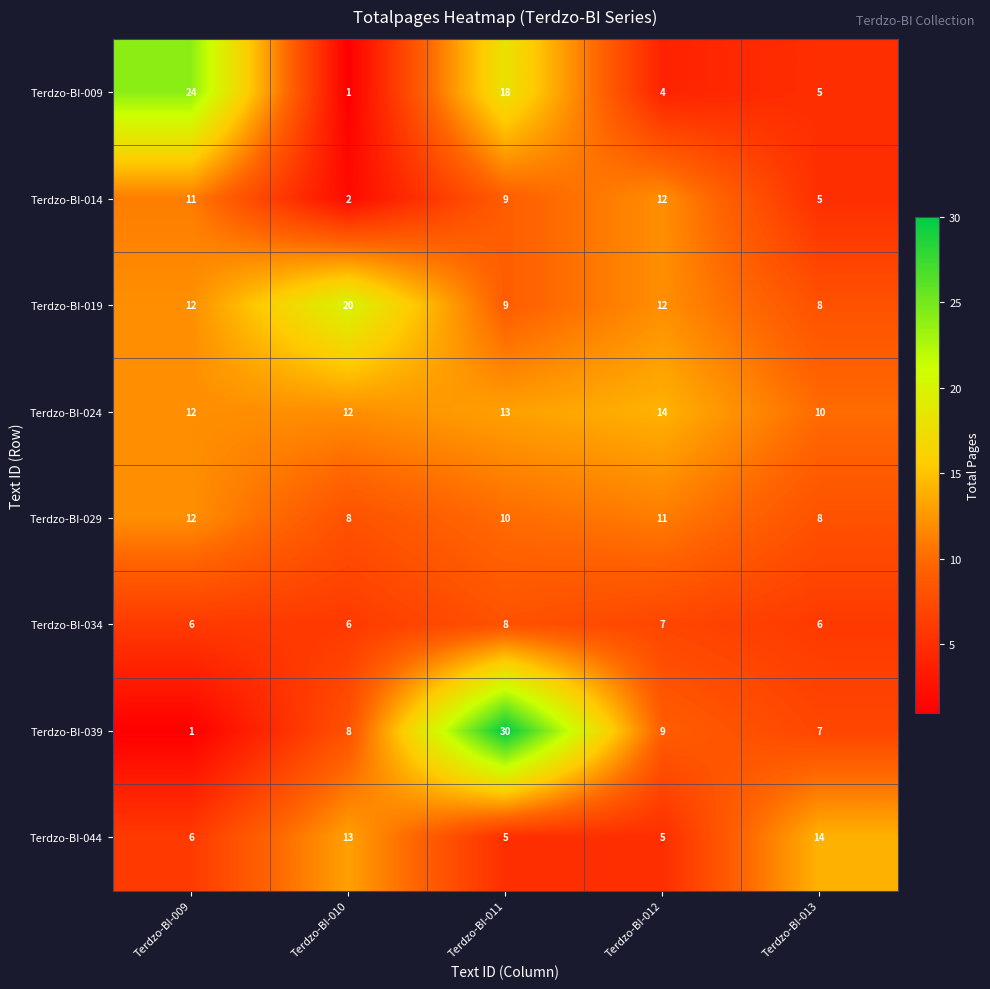

At which category is the sum across all series the highest?

Terdzo-BI-011